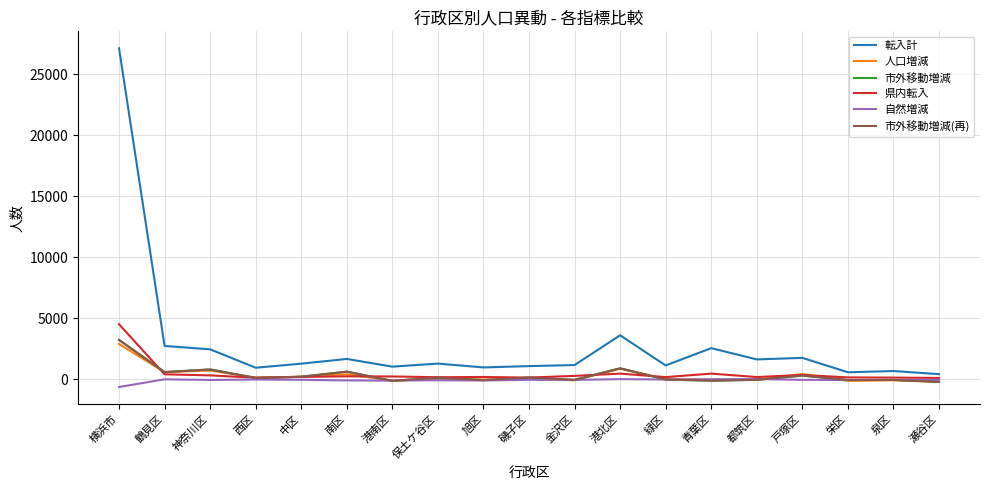

In 自然増減, how many points are higher than both neighbors (excluding endpoints)?

6